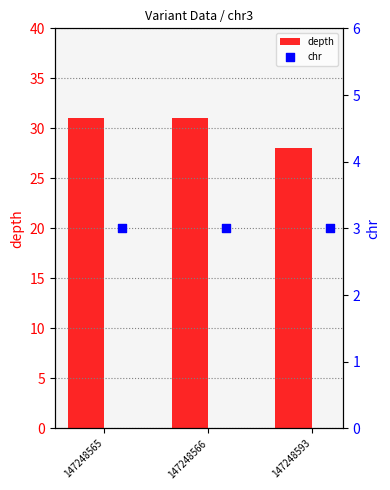

Which series reaches the minimum Y coordinate?

chr